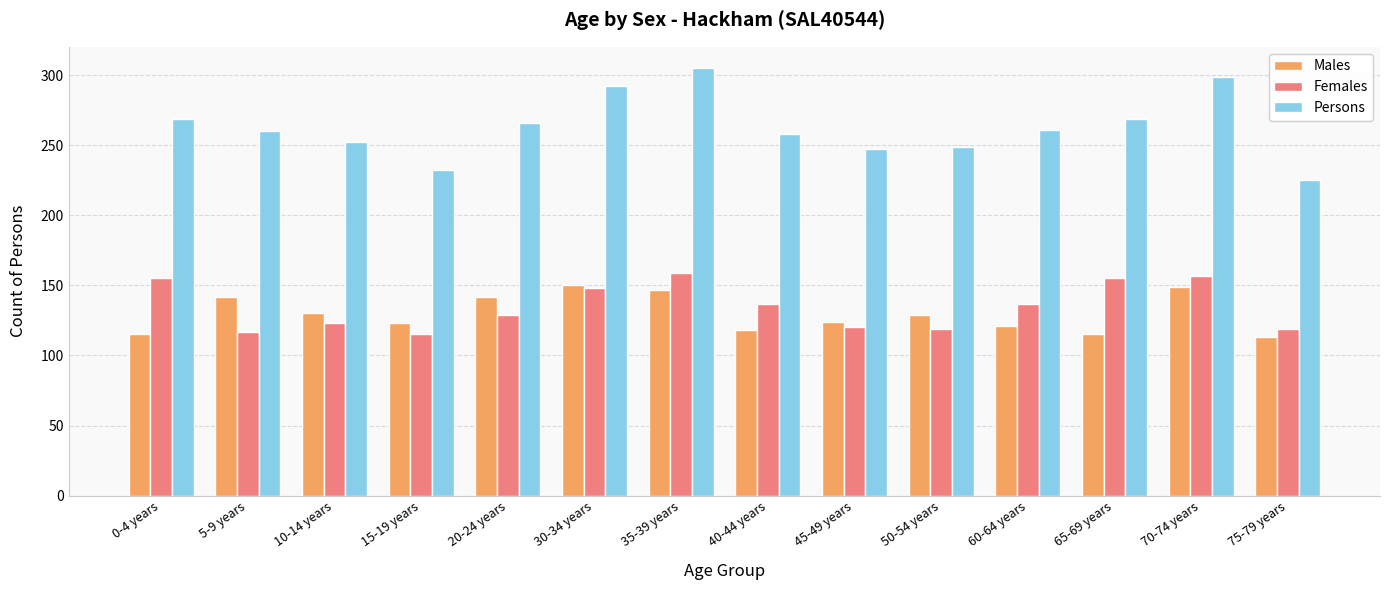

Does the chart contain any negative values?

No